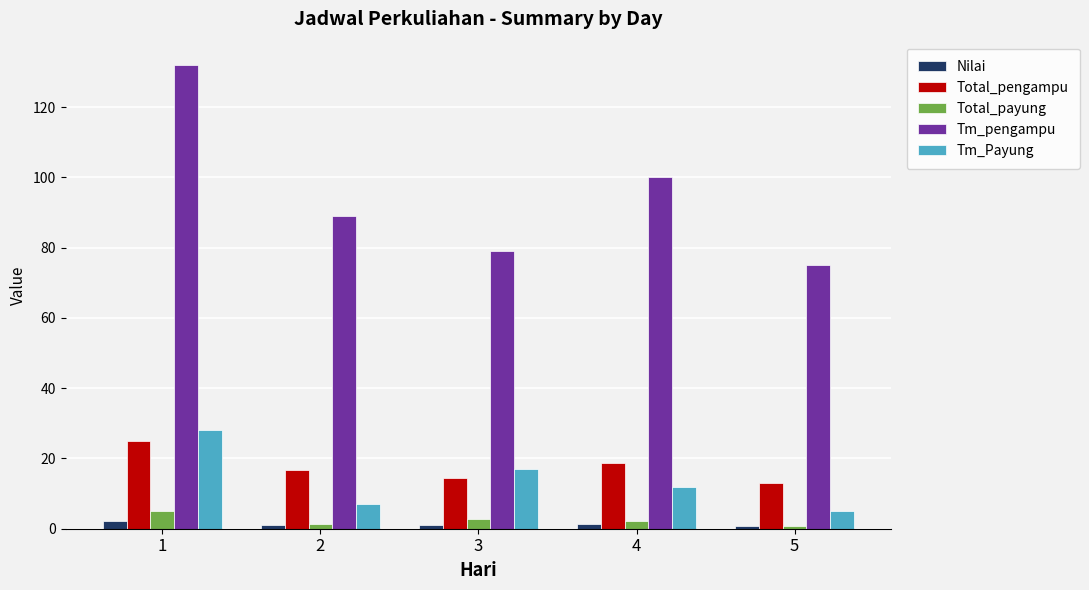

How many distinct data groups are displayed?

5